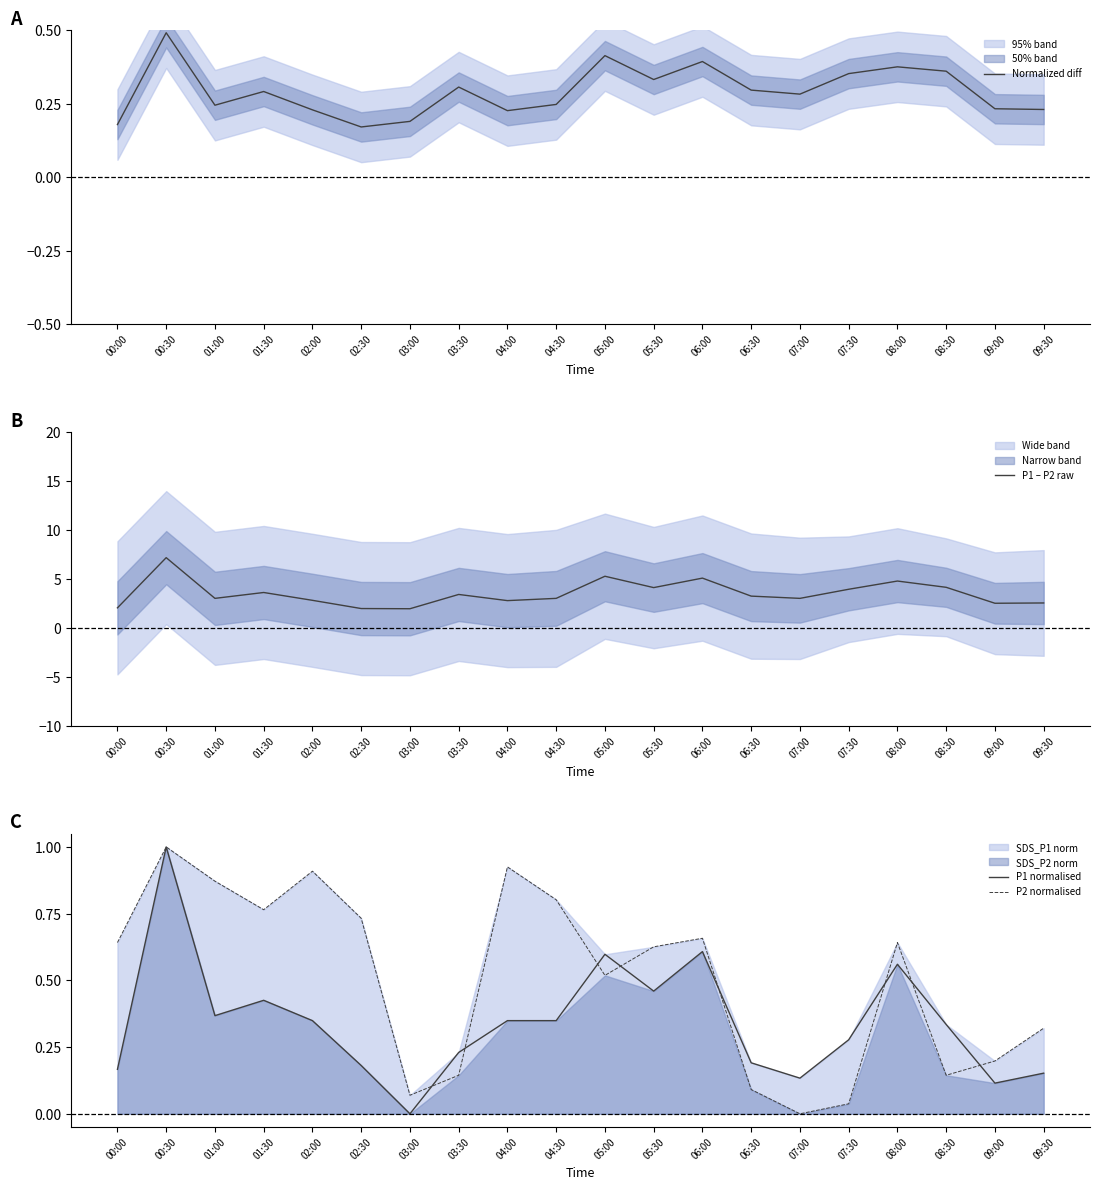

What is the sum of all Normalized diff values?

5.9